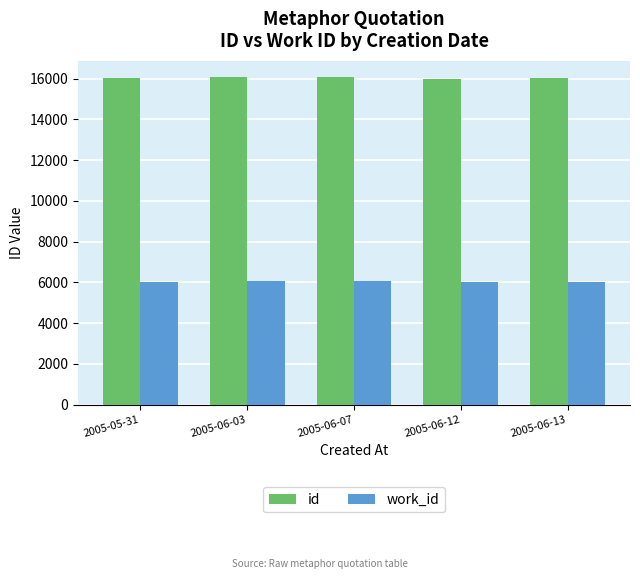

What is the value of the work_id bar at the 3rd from the left?

6064